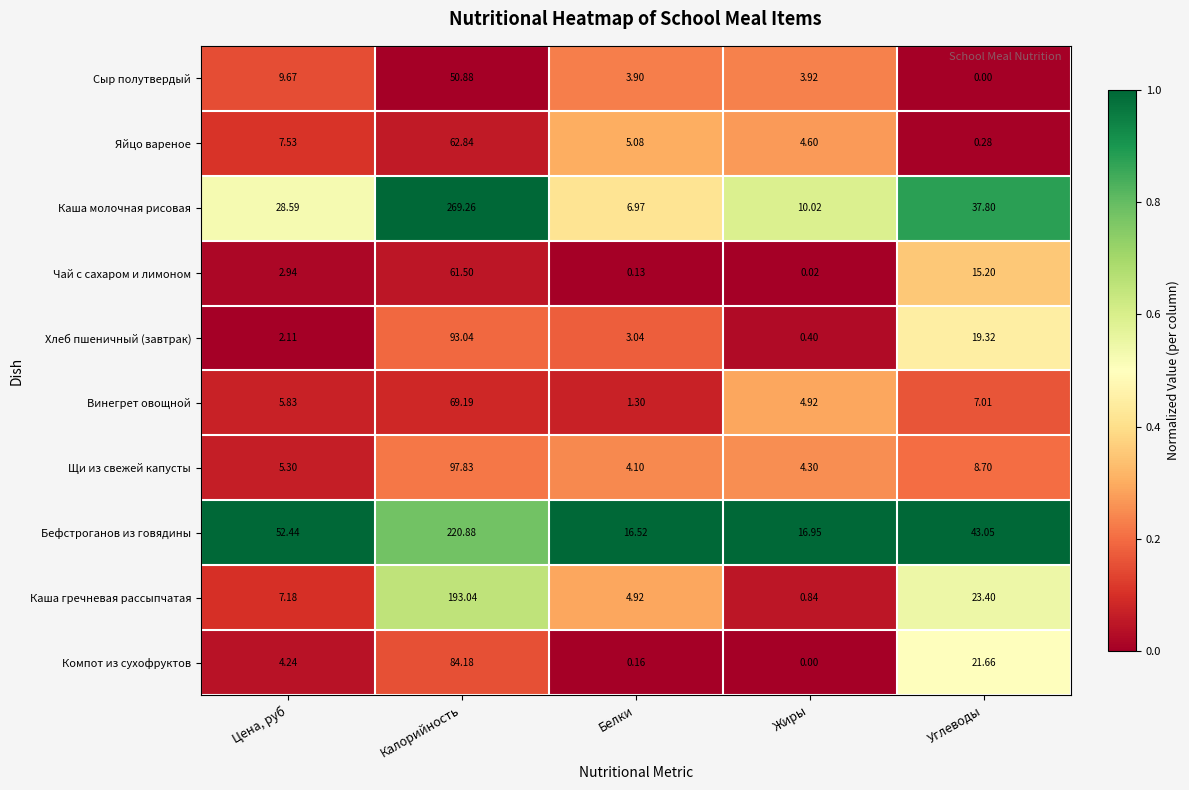

Rank the series by their maximum value, from highest to lowest.

Каша молочная рисовая, Бефстроганов из говядины, Каша гречневая рассыпчатая, Щи из свежей капусты, Хлеб пшеничный (завтрак), Компот из сухофруктов, Винегрет овощной, Яйцо вареное, Чай с сахаром и лимоном, Сыр полутвердый